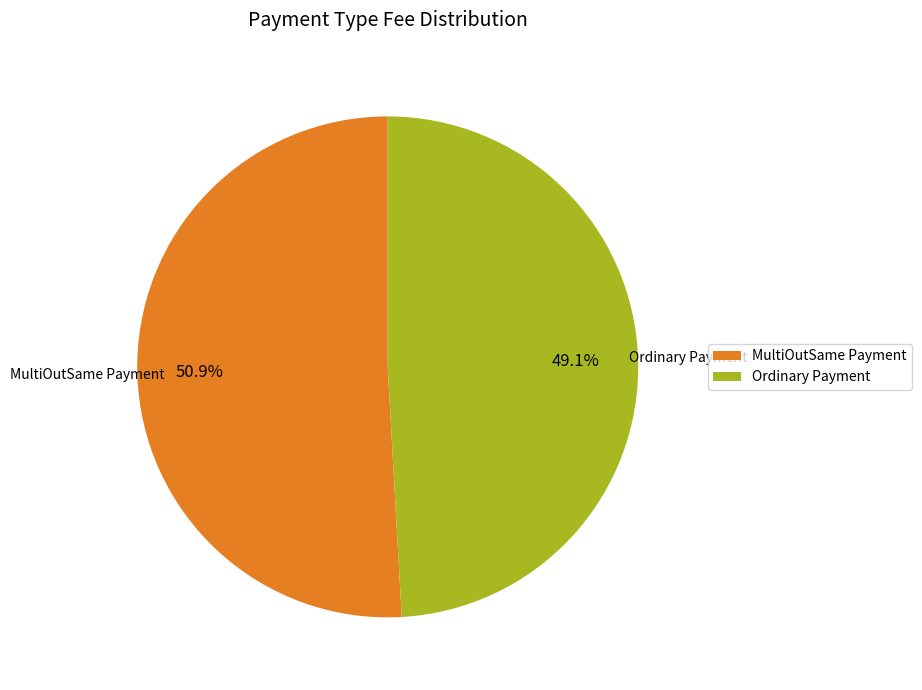

What percentage do Ordinary Payment and MultiOutSame Payment together represent?

100.0%